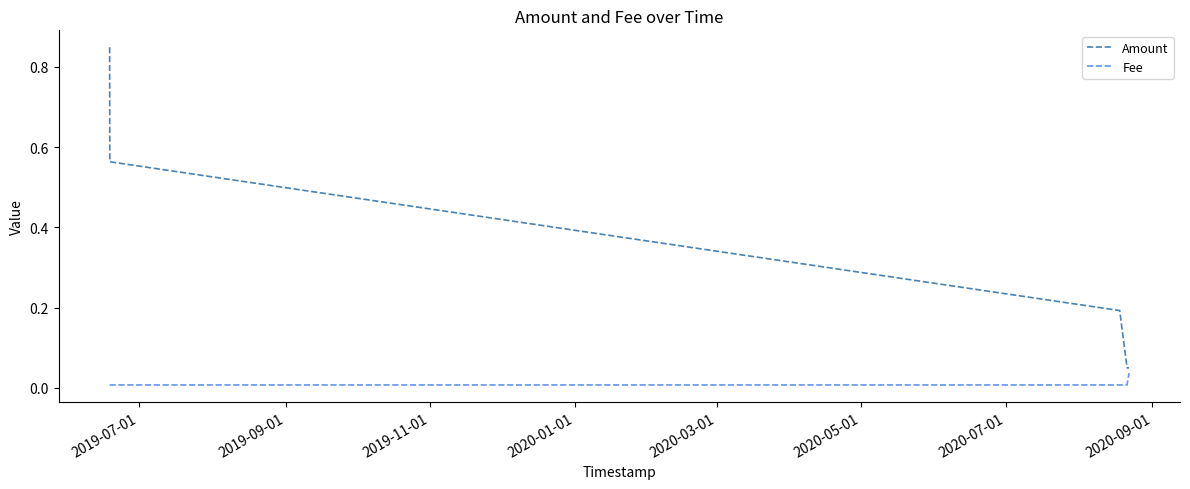

Which series has the largest range (max minus min)?

Amount